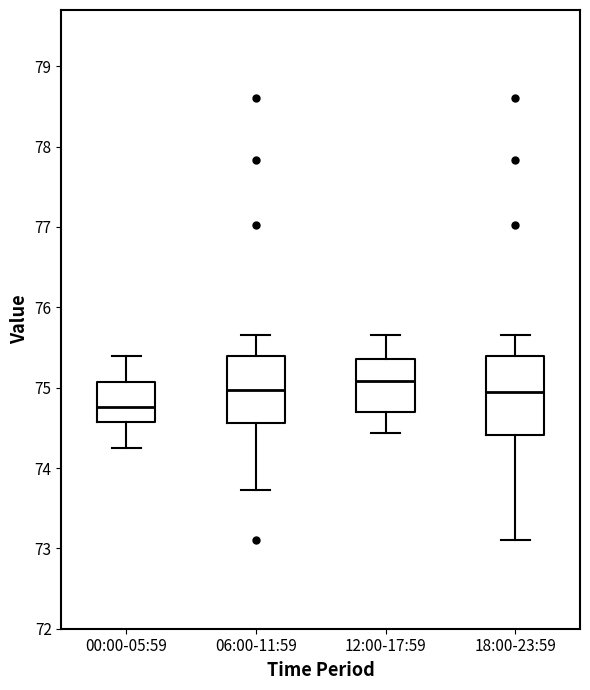

Where does the upper whisker of the box for 18:00-23:59 end on the y-axis? The values are not printed on the chart, so give them approximately, as read against the axis.

75.7